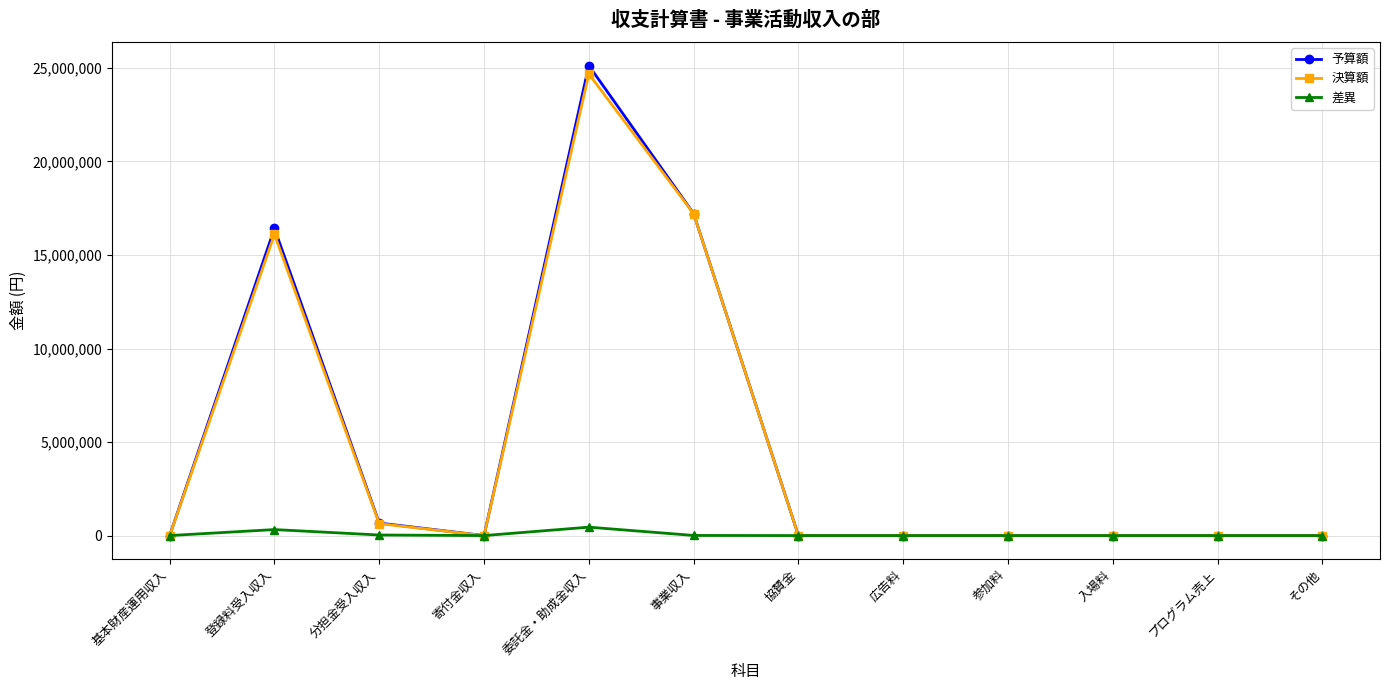

How many lines are shown in the chart?

3